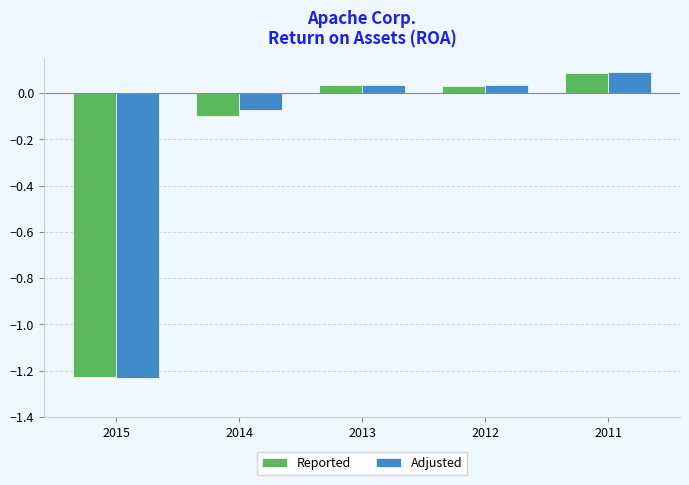

Which series has the widest spread of values?

Adjusted